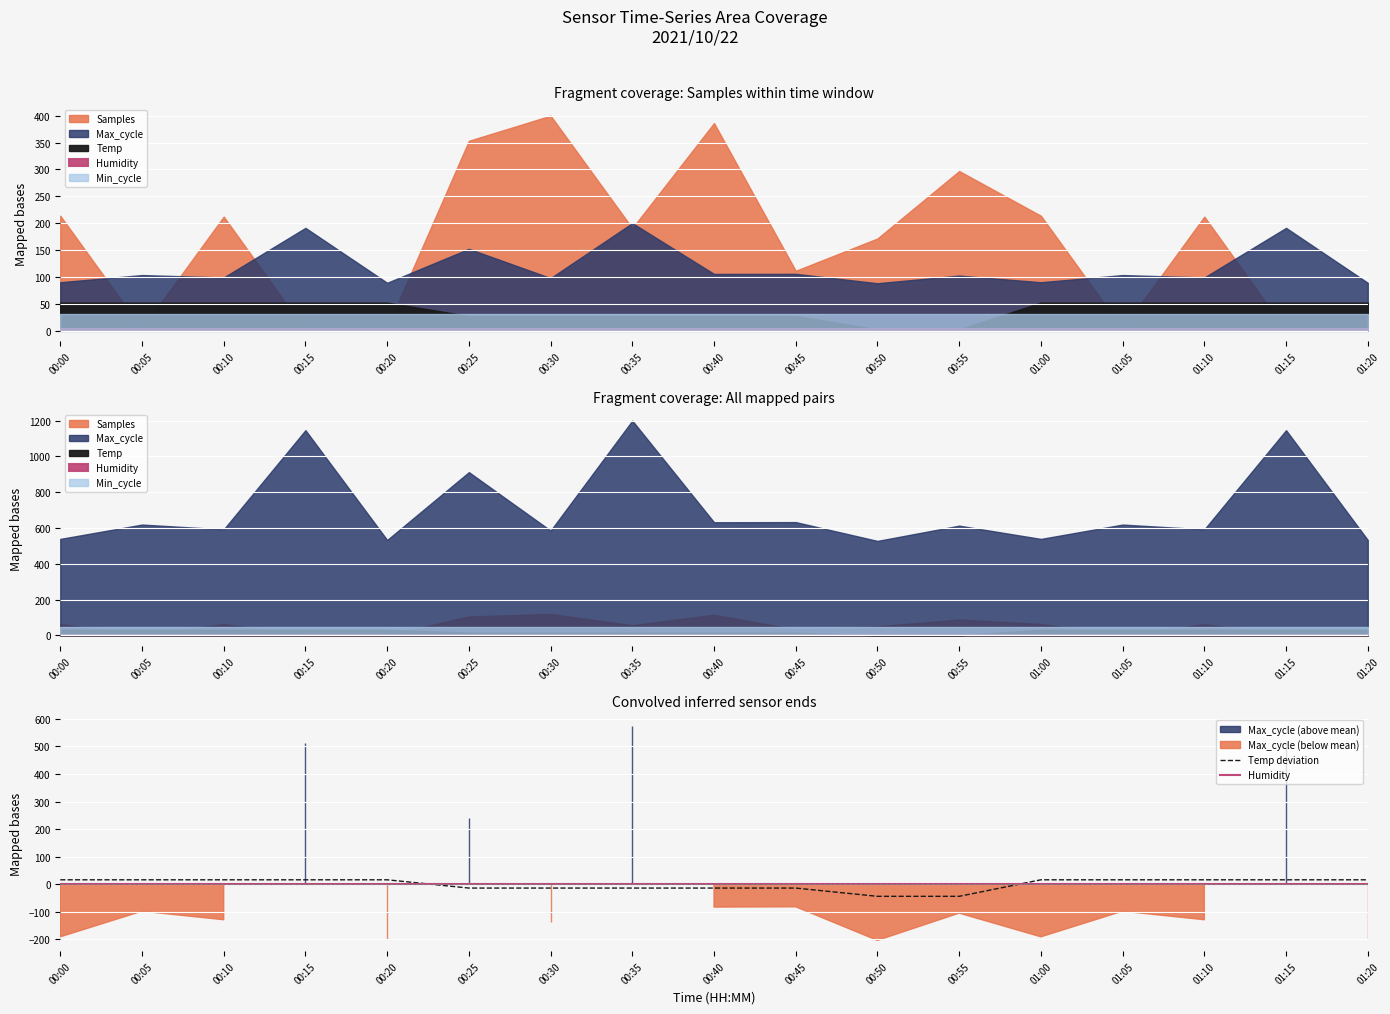

What is the sum of the Temp deviation values at 00:55 and 00:15?

-28.2